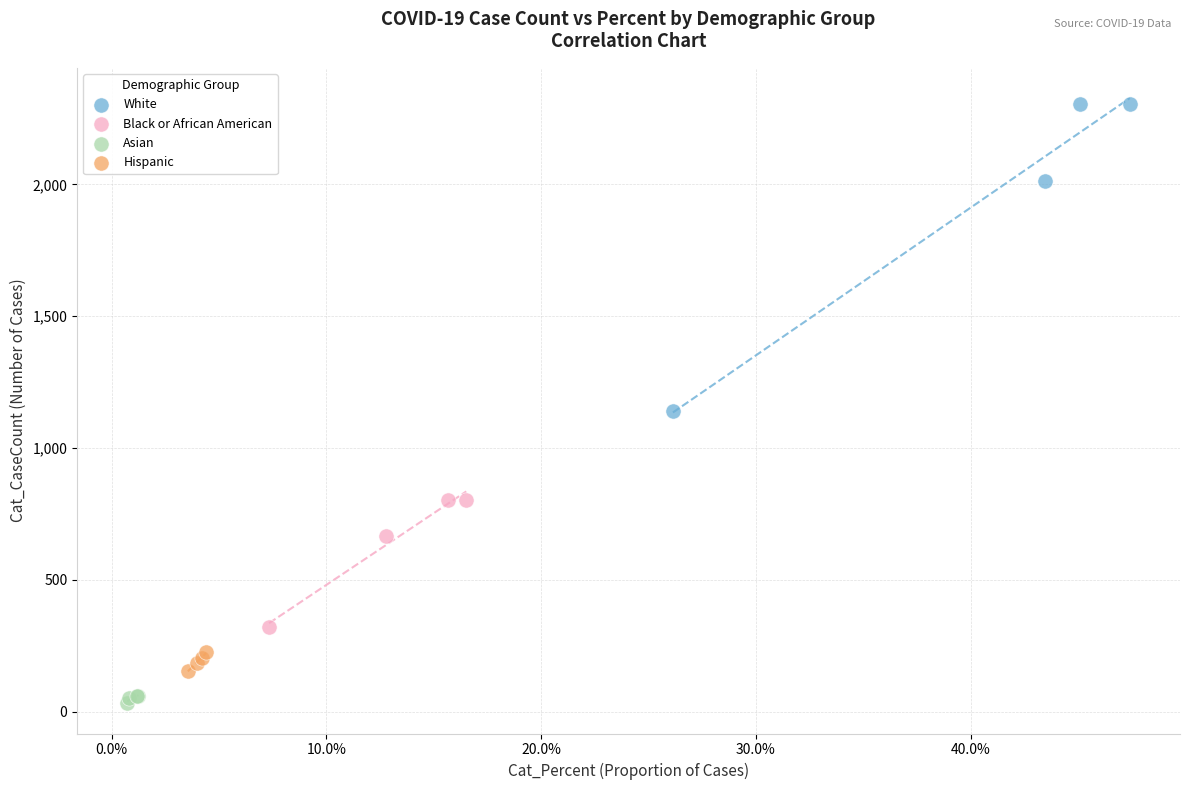

Which series has the widest spread of Y values?

White